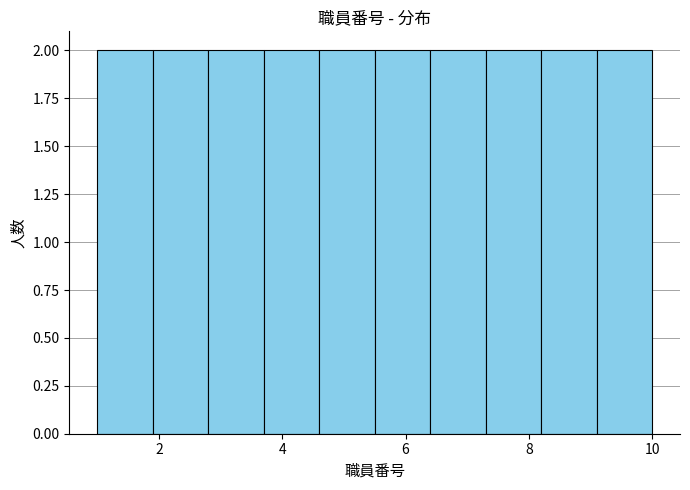

Reading left to right, transcribe this chart: for each bar, give the range it covers on the x-axis and its height. Neither the bar edges nor the heights are printed on the chart, so give them approximately, as read against the axes.

1.0 to 1.9: 2
1.9 to 2.8: 2
2.8 to 3.7: 2
3.7 to 4.6: 2
4.6 to 5.5: 2
5.5 to 6.4: 2
6.4 to 7.3: 2
7.3 to 8.2: 2
8.2 to 9.1: 2
9.1 to 10.0: 2